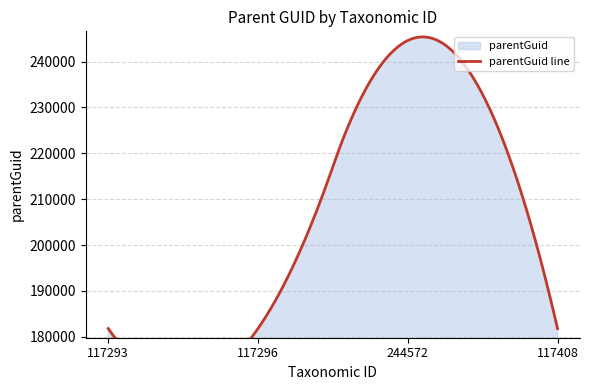

What is the sum of all values?

790022